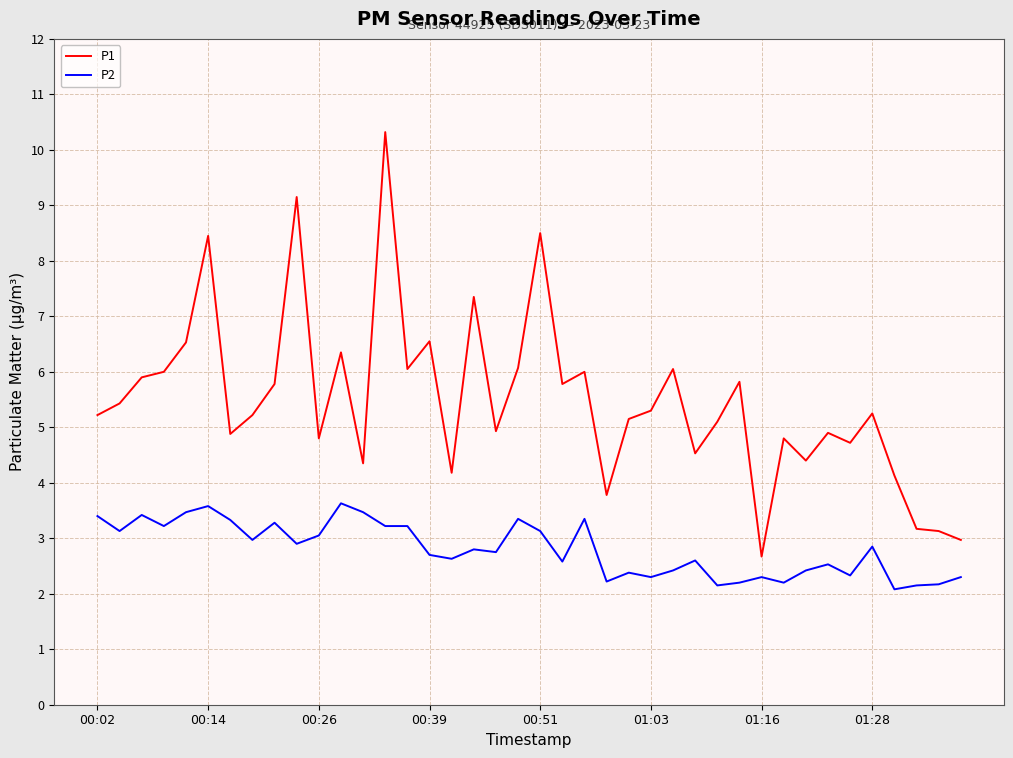

Which series has the largest range (max minus min)?

P1